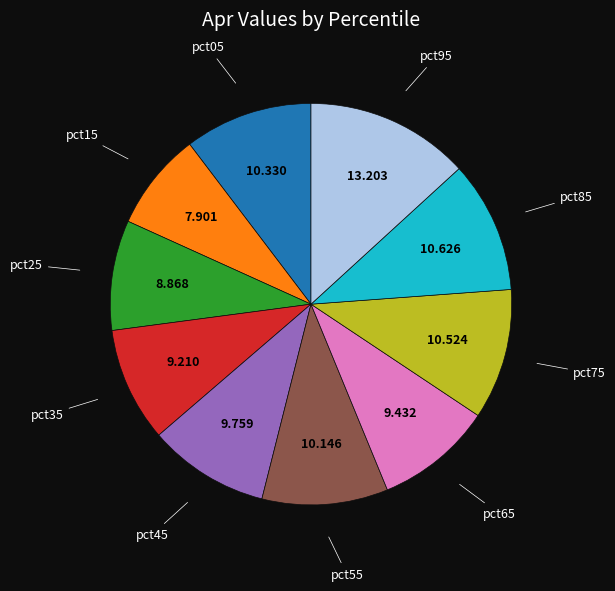

Is it true that pct35 is 9% of the pie?

True